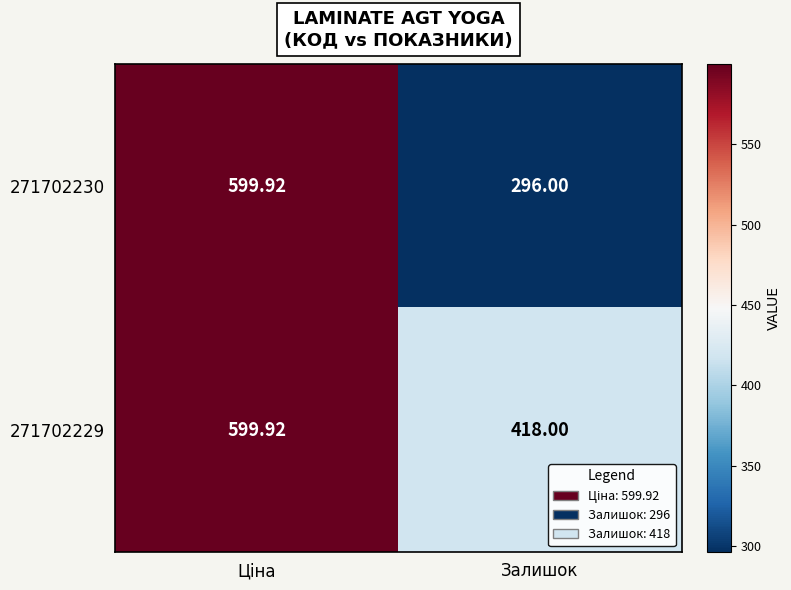

At Залишок, list the series in order from smallest to largest.

271702230, 271702229